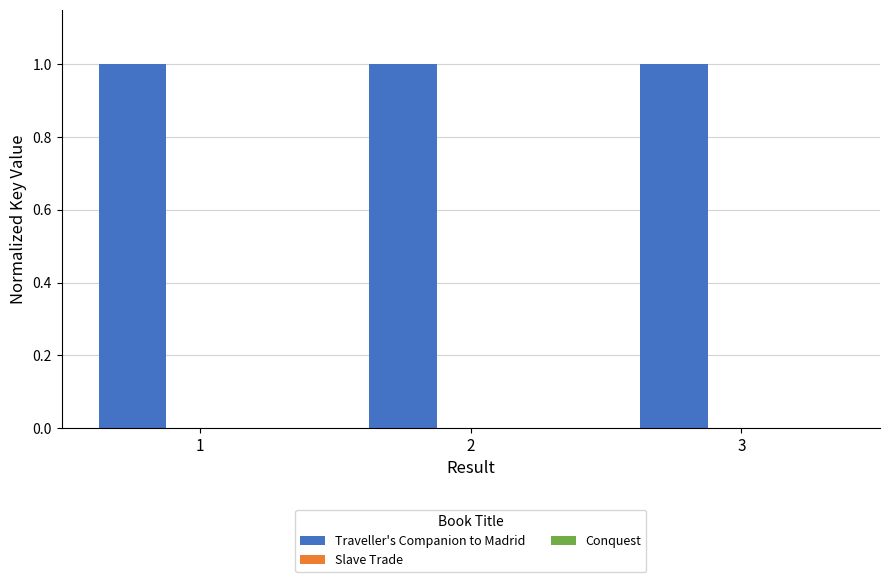

Is it true that Traveller's Companion to Madrid equals 1.5 at 2?

False